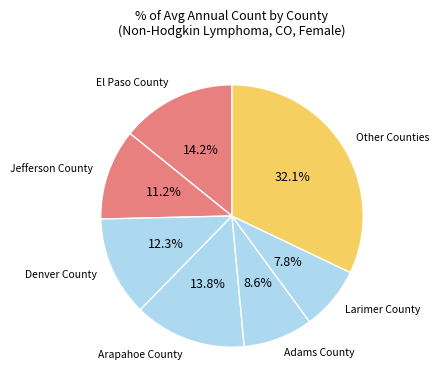

How many slices are in this pie chart?

7